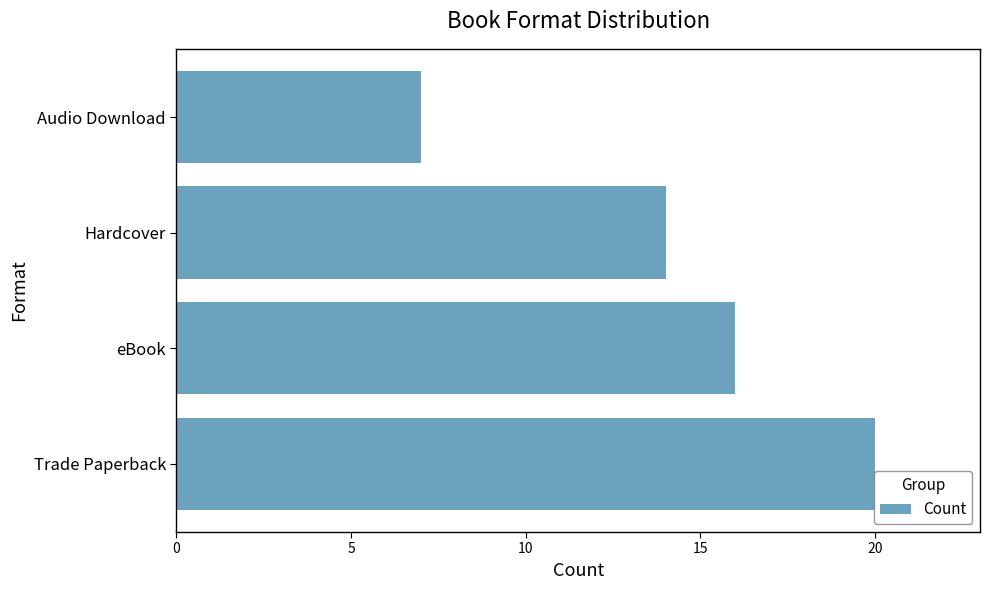

List the labels in order of value, smallest first.

Audio Download, Hardcover, eBook, Trade Paperback